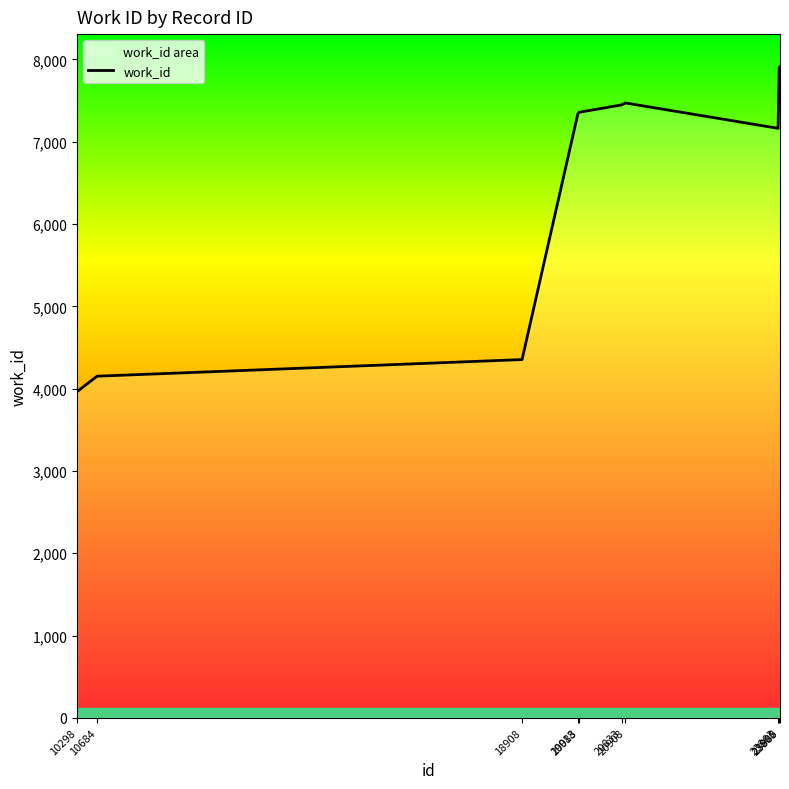

Reading left to right, transcribe all the data shown in this chart.

3964	4151	4353	7339	7358	7447	7471	7163	7902	7912